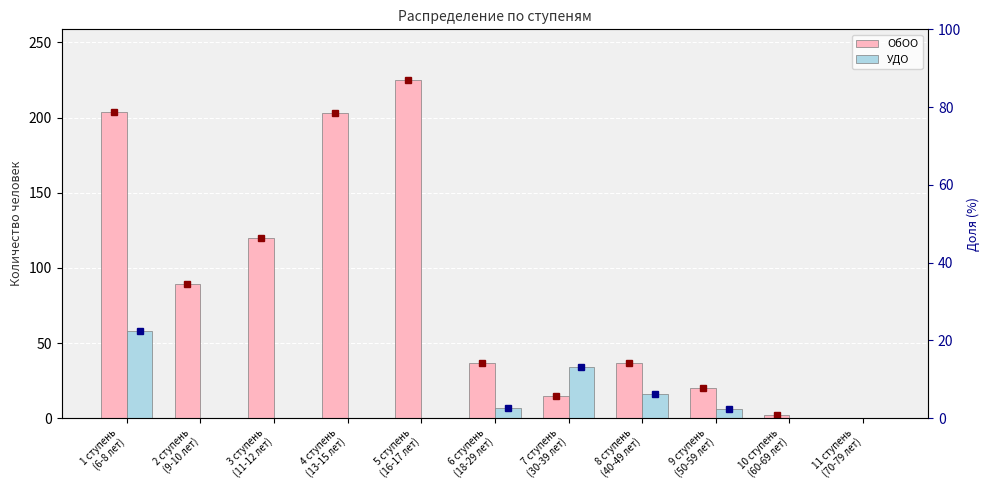

Is it true that ОбОО equals 343 at 4 ступень
(13-15 лет)?

False